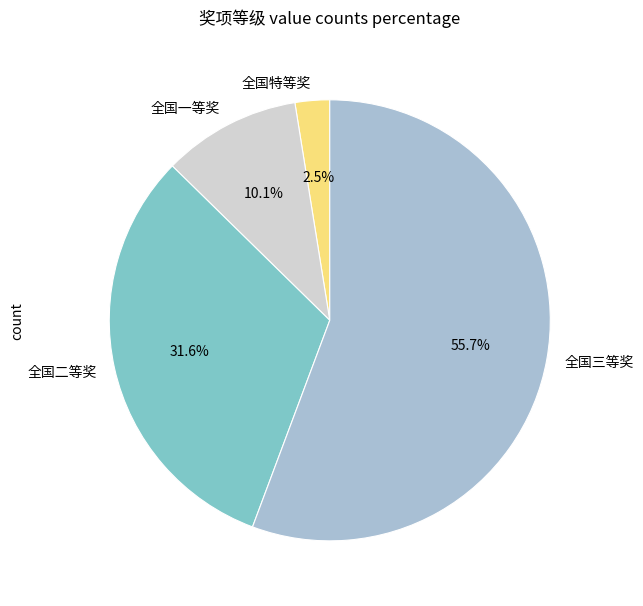

Combined, do 全国特等奖 and 全国一等奖 account for over 50%?

No